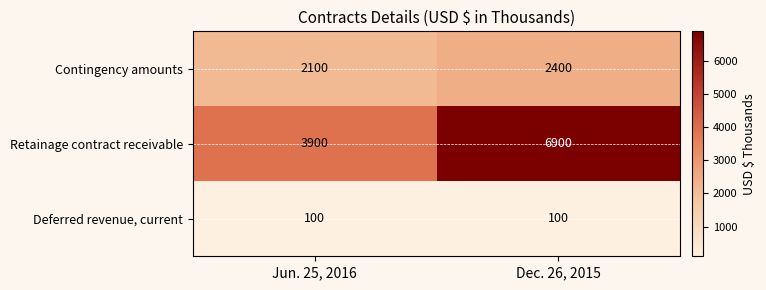

What is the difference between the Retainage contract receivable values at Jun. 25, 2016 and Dec. 26, 2015?

3000